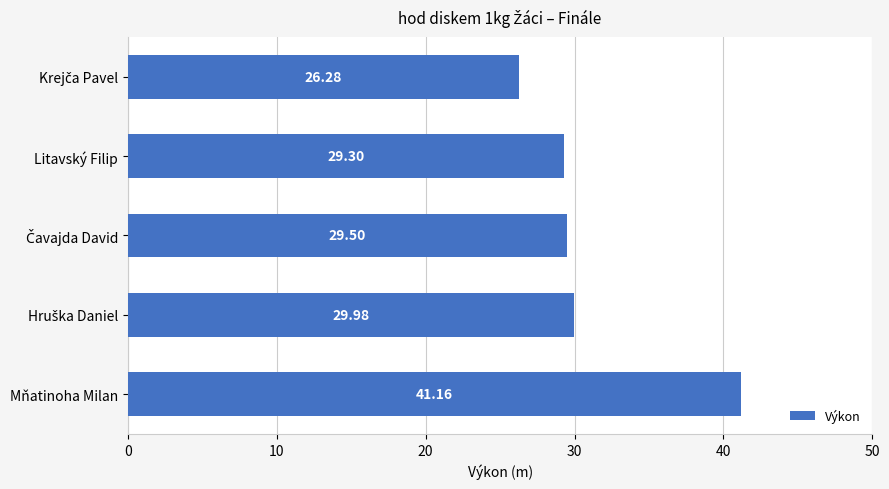

Between Mňatinoha Milan and Litavský Filip, which is larger?

Mňatinoha Milan